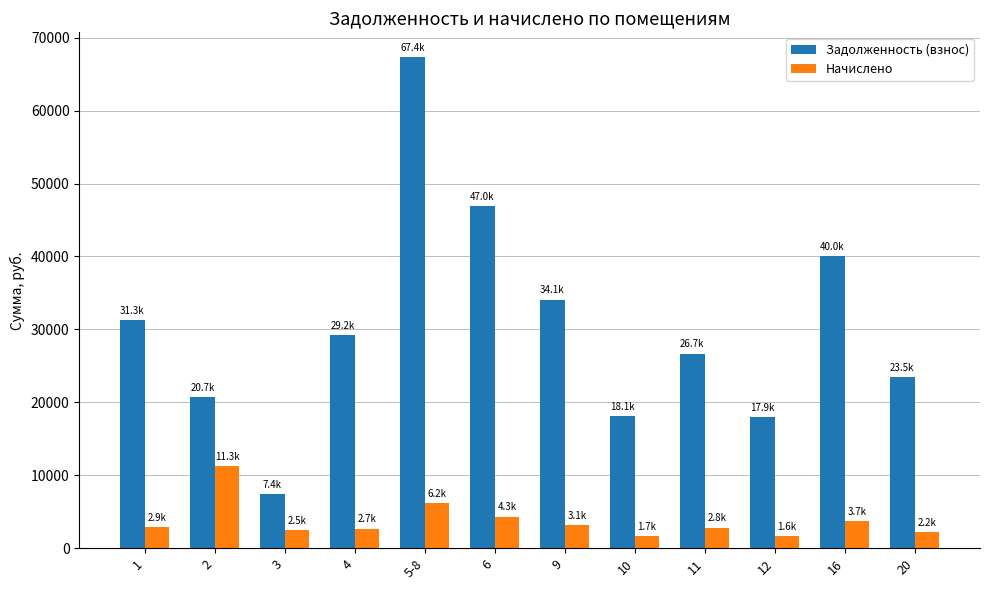

Which label corresponds to the largest value in the chart?

5-8